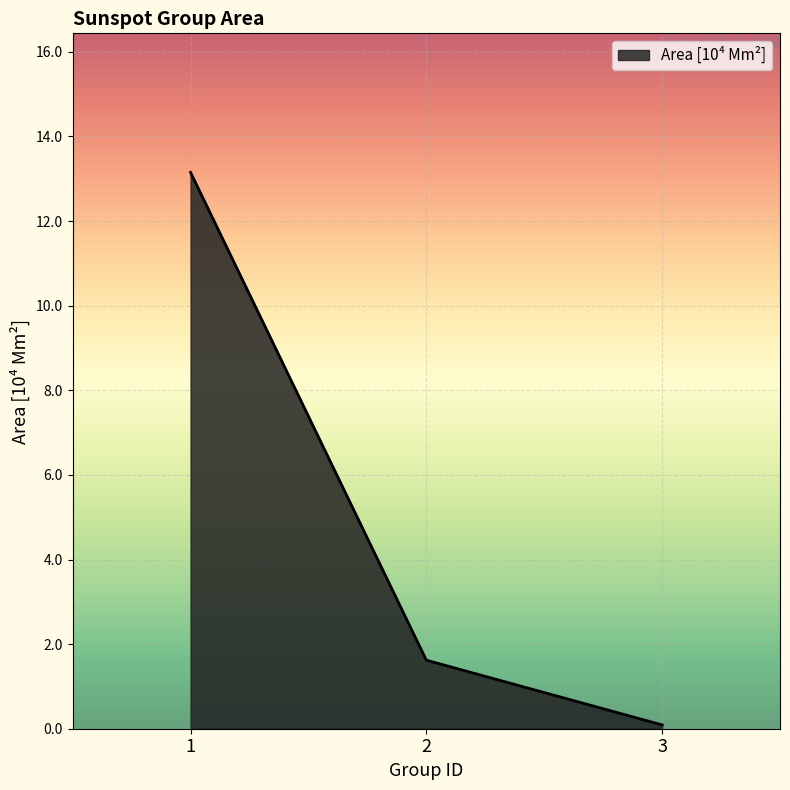

At which label does the data first exceed 1?

1